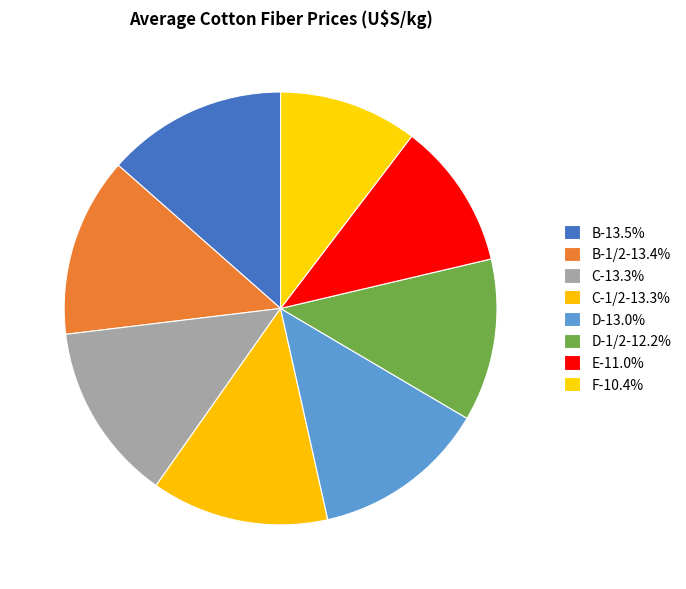

Does any single category account for the majority?

No